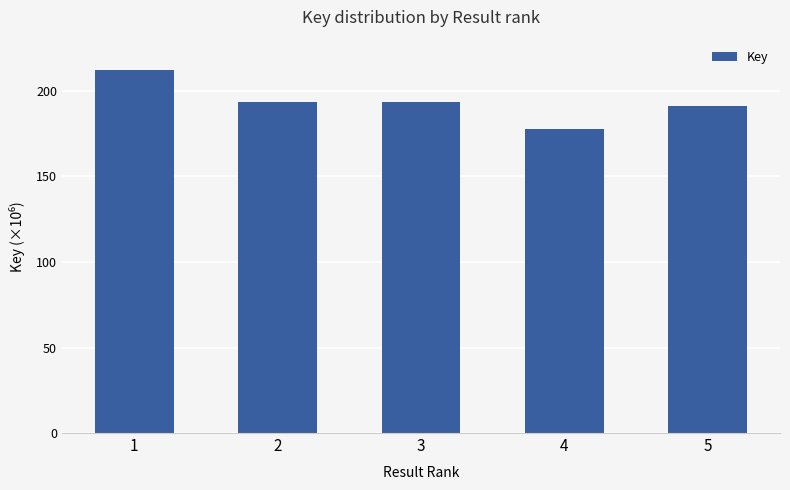

Reading left to right, list all the values displayed in this chart.

1=212466654	2=193315215	3=193315813	4=177714975	5=191497911